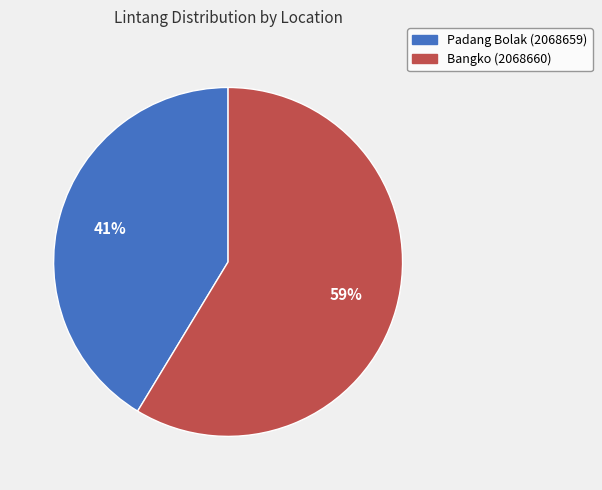

Which slice is the smallest?

Padang Bolak (2068659)